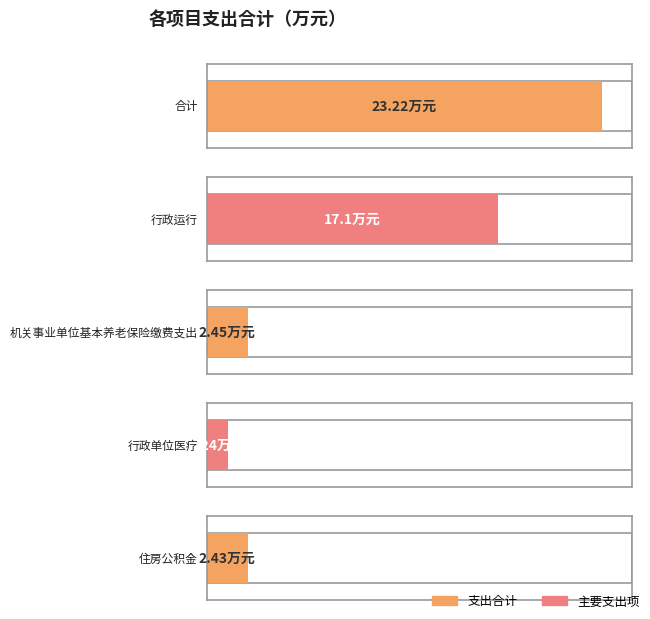

Rank the categories by value from lowest to highest.

行政单位医疗, 住房公积金, 机关事业单位基本养老保险缴费支出, 行政运行, 合计